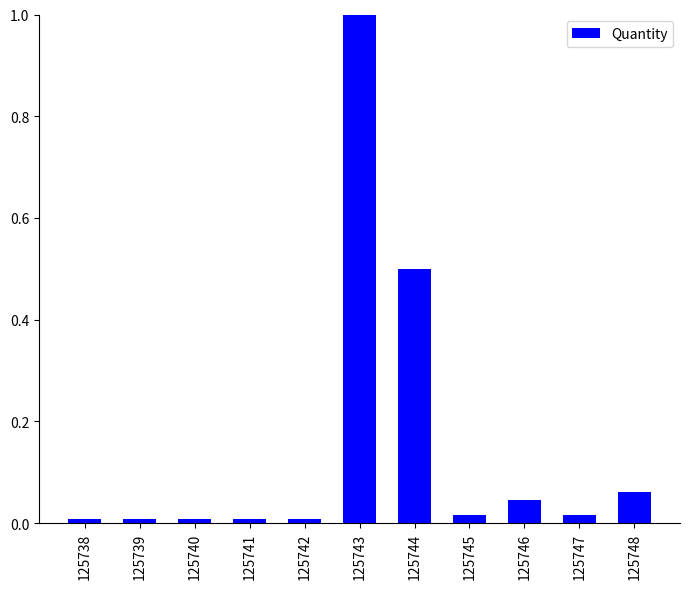

What is the difference between the values at 125743 and 125748?

0.9